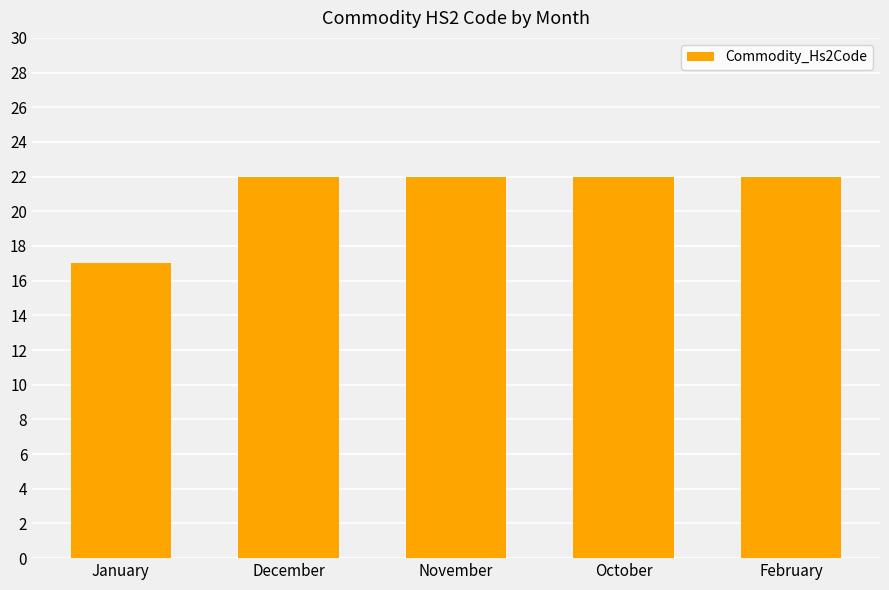

What is the smallest value displayed?

17